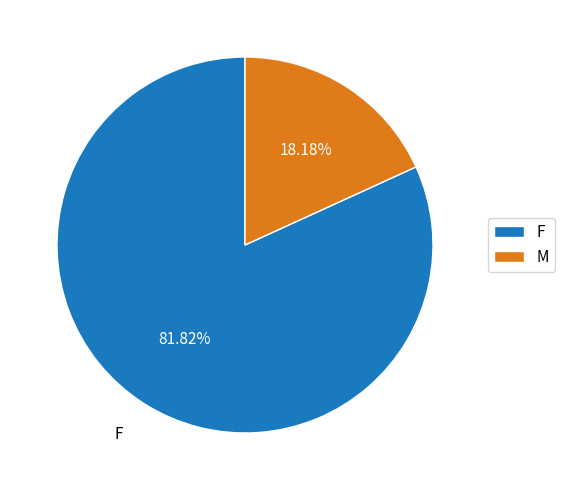

What is the largest slice in the pie chart?

F